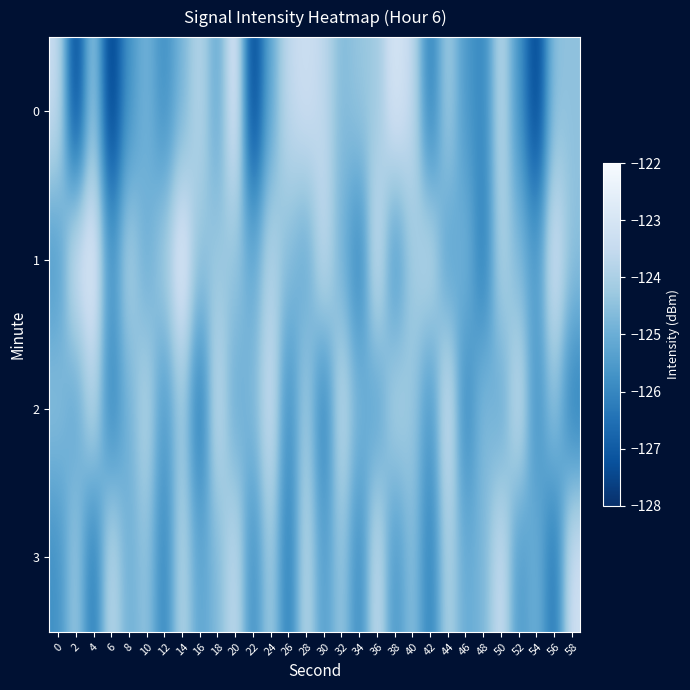

At which category is the sum across all series the highest?

14